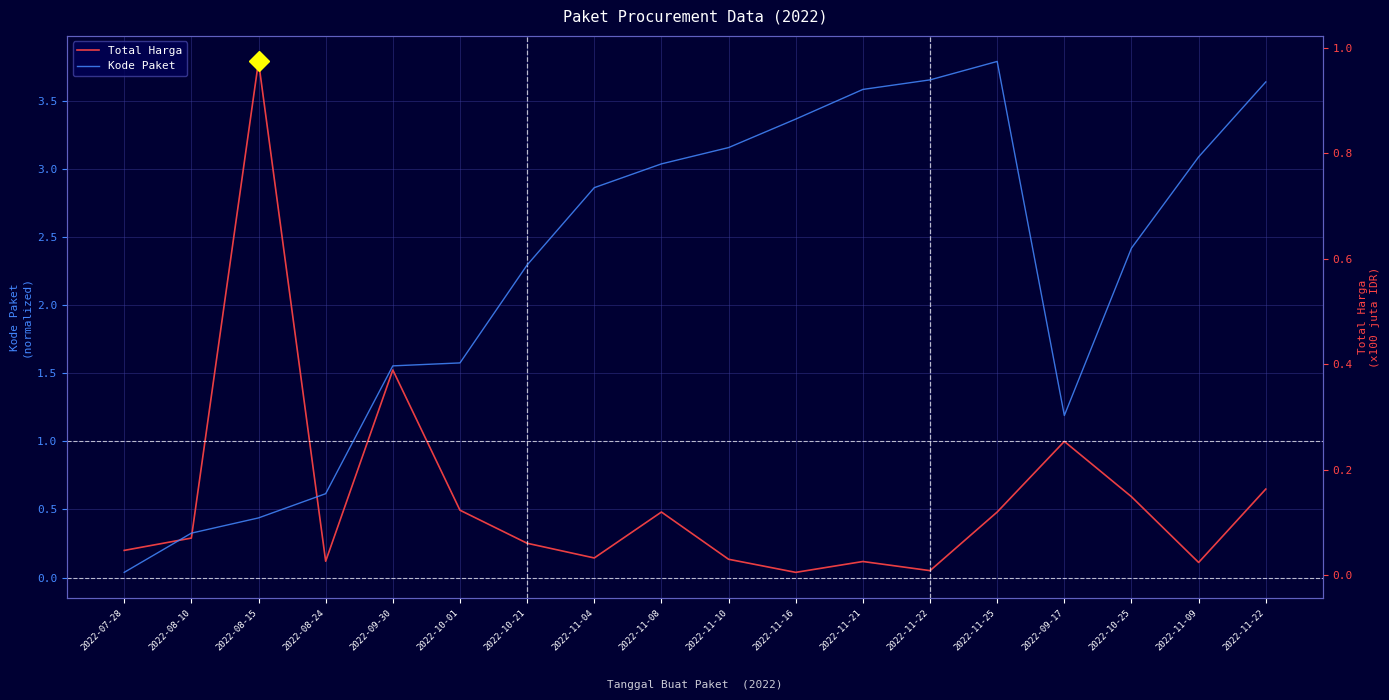

At which category does Kode Paket reach its first local peak?

2022-11-25